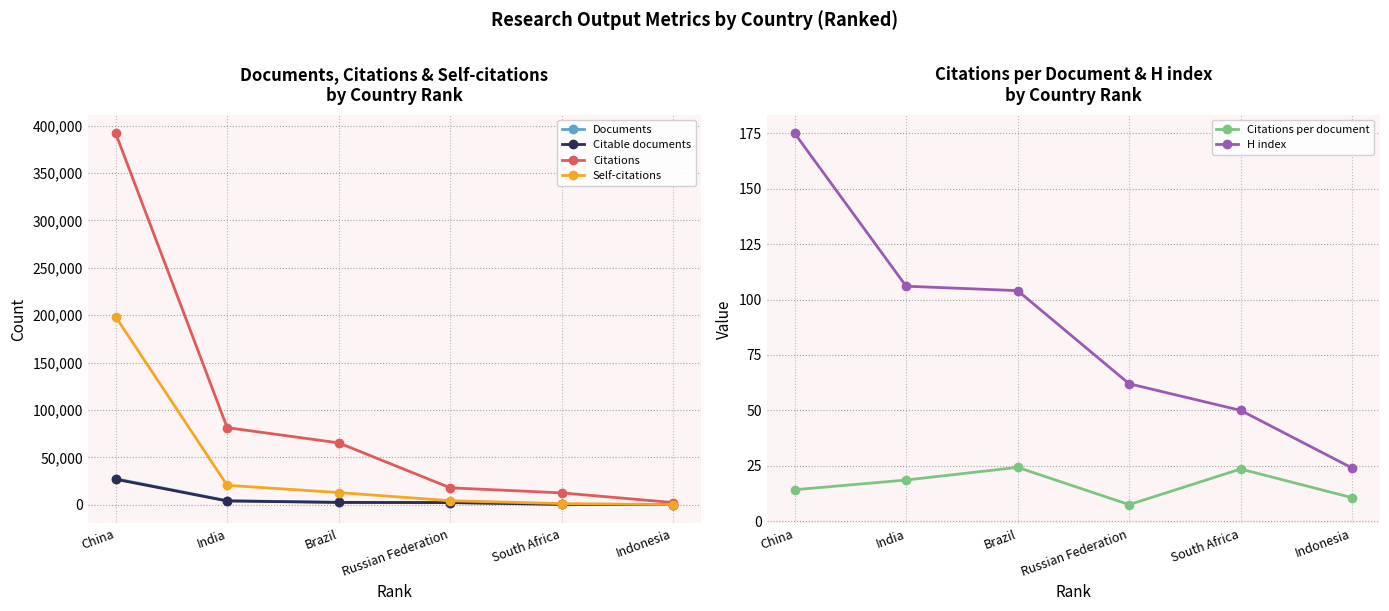

In Citations per document, how many points are higher than both neighbors (excluding endpoints)?

2